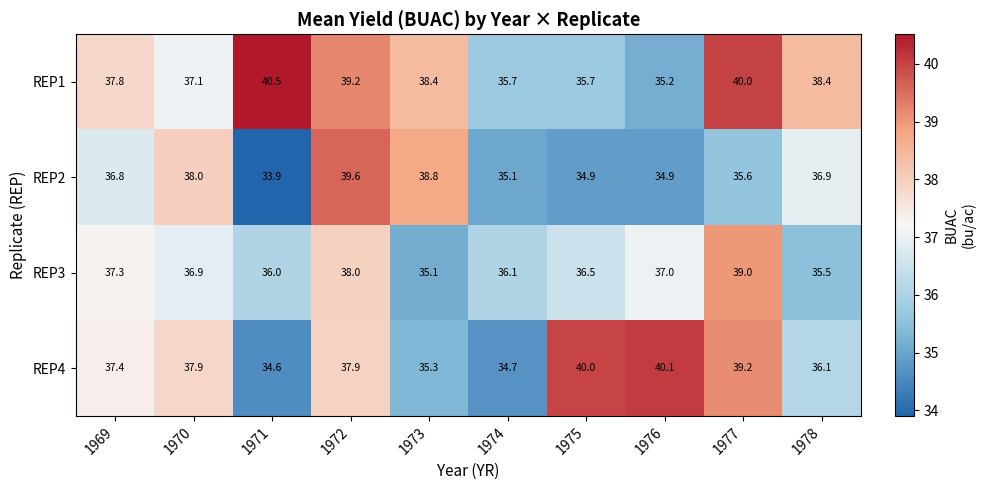

At which category does the chart reach its peak across all series?

1971